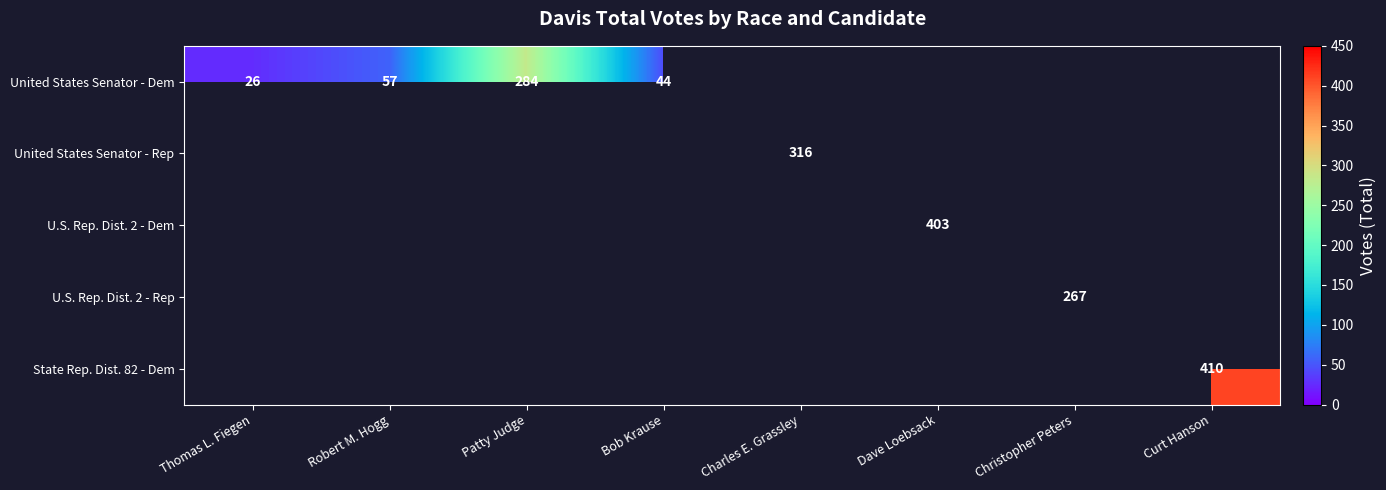

The value of United States Senator - Dem at Patty Judge is 284. True or false?

True